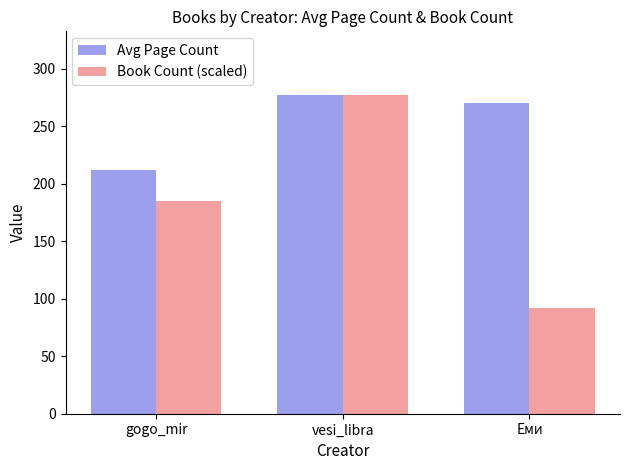

At which label is Book Count (scaled) closest to 184?

gogo_mir